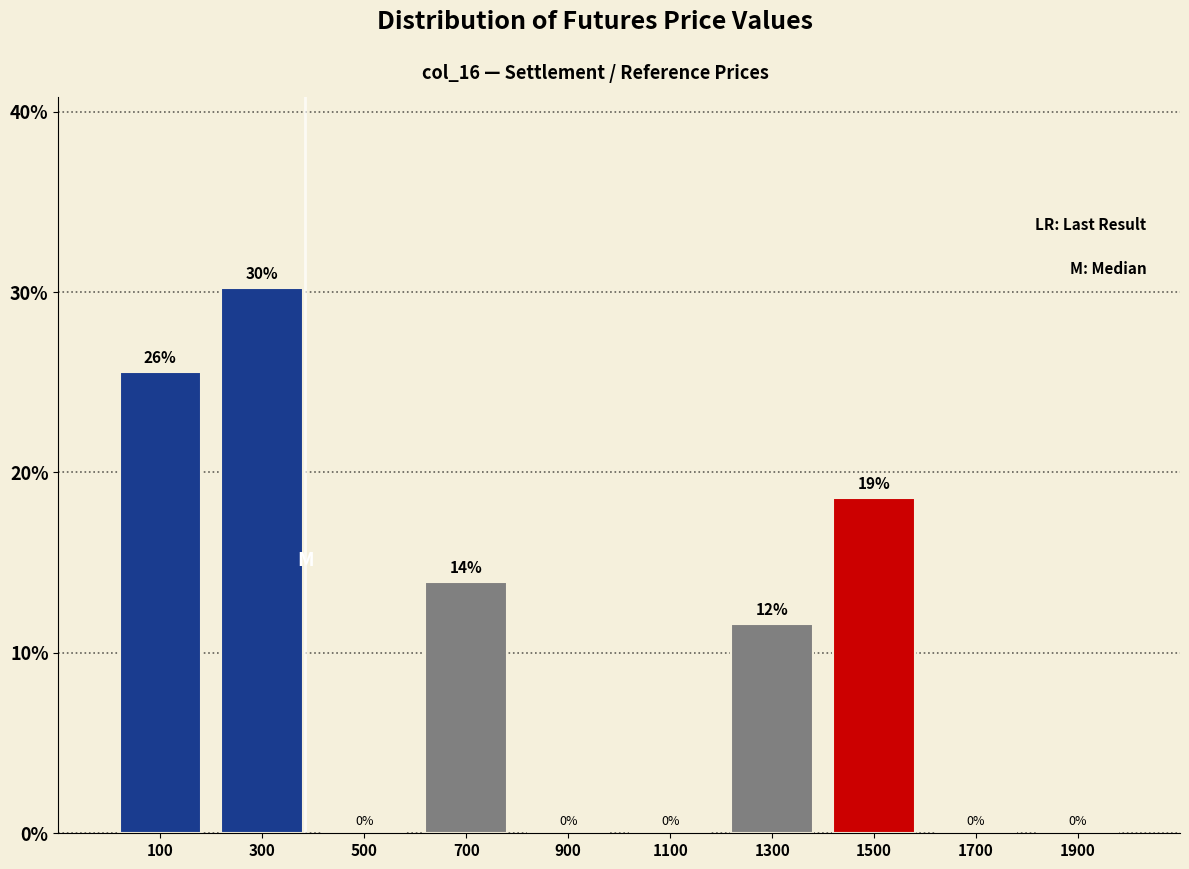

Over which range of the x-axis is the bar tallest?

200 to 400